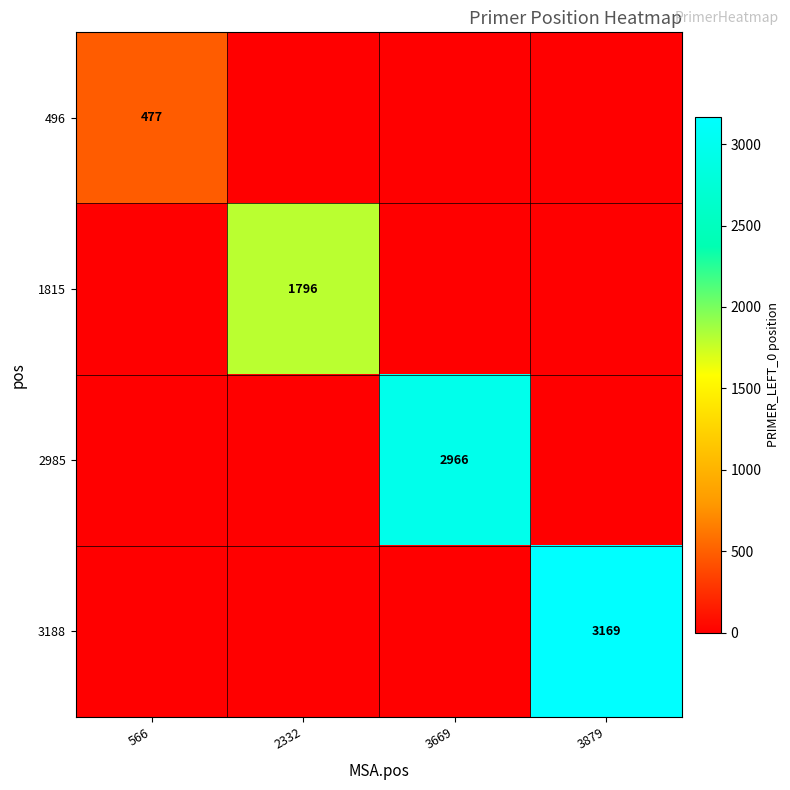

Is it true that 496 equals 297 at 566?

False